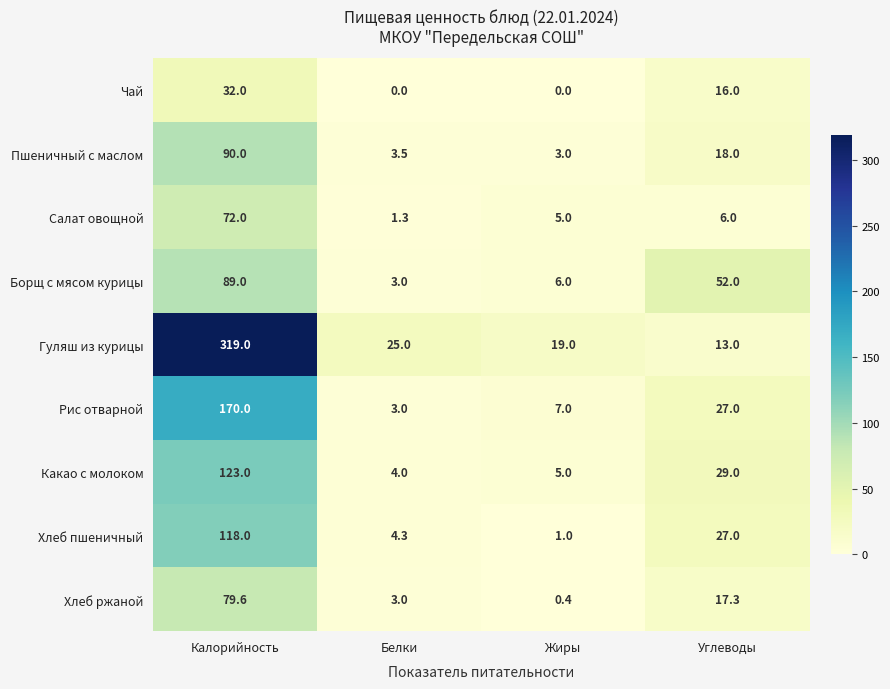

Is it true that Хлеб пшеничный equals 27.0 at Углеводы?

True